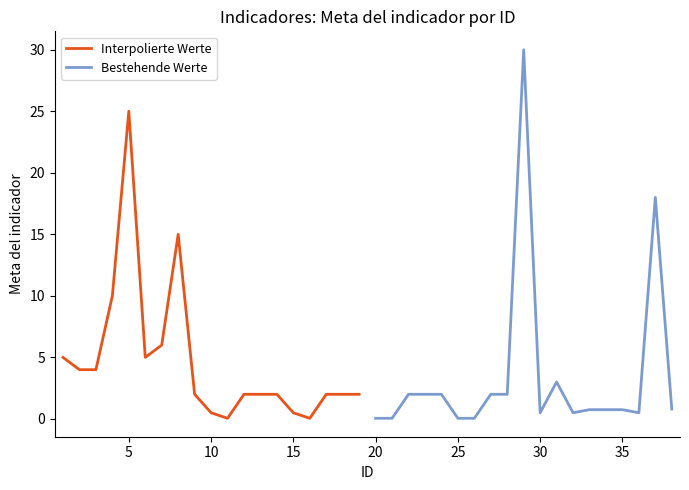

What is the highest value of the Bestehende Werte series?

30.0